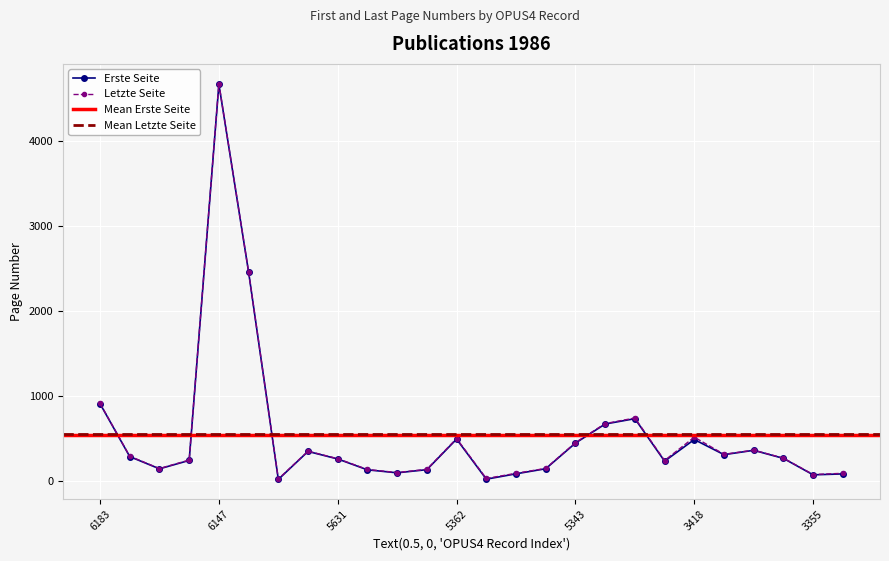

What is the difference between the Letzte Seite values at 3386 and 5486?

215